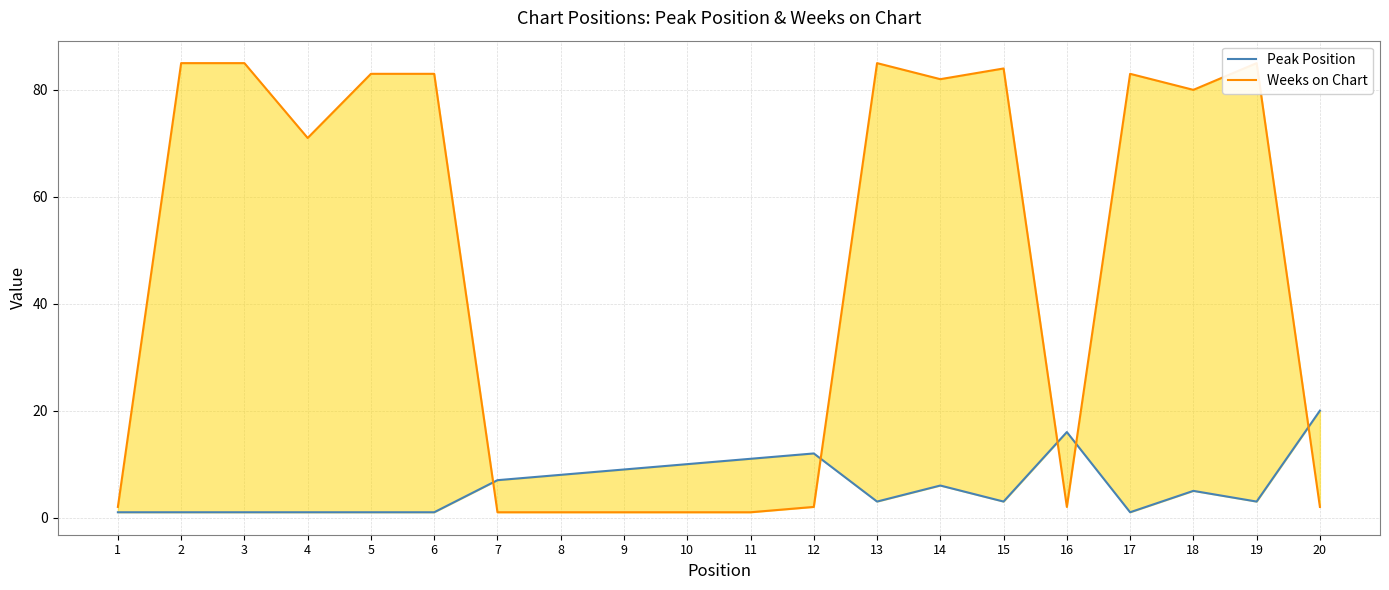

Which label corresponds to the smallest value in the chart?

1